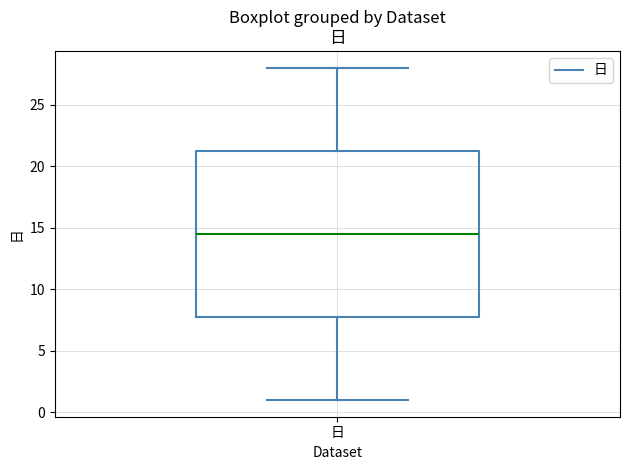

Read this box plot against the y-axis: the position of the median line, the range covered by the box, and the ends of both whiskers. The values are not printed on the chart, so give them approximately, as read against the axis.

median 14.5, box 8.0 to 21.5, whiskers 1.0 to 28.0